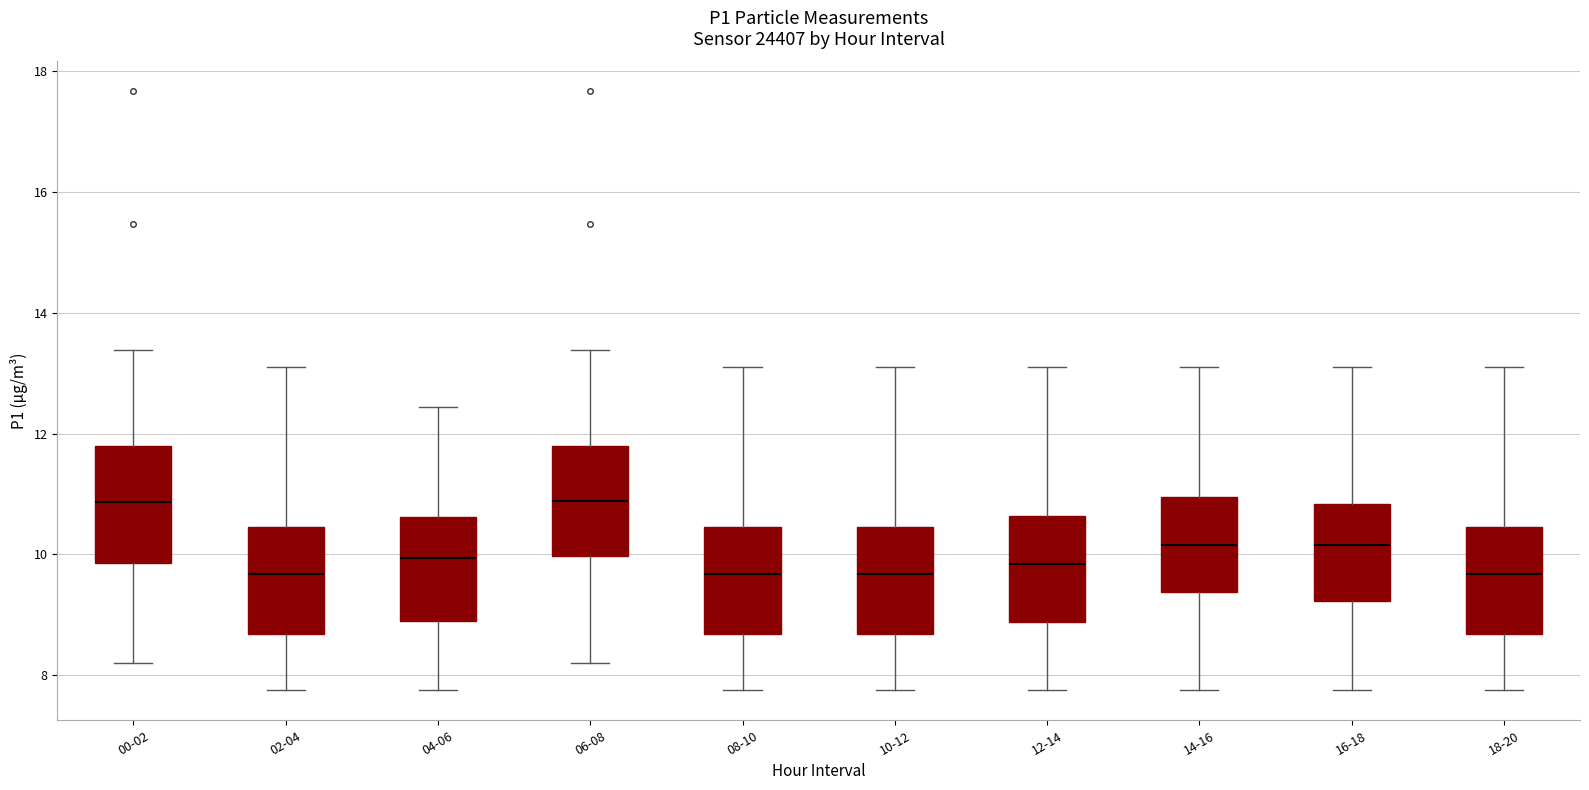

Reading left to right, read every box against the y-axis: the position of its median line, the range the box covers, and the ends of its whiskers. The values are not printed on the chart, so give them approximately, as read against the axis.

00-02: median 10.8, box 9.8 to 11.8, whiskers 8.2 to 13.4
02-04: median 9.6, box 8.6 to 10.4, whiskers 7.8 to 13.2
04-06: median 10.0, box 8.8 to 10.6, whiskers 7.8 to 12.4
06-08: median 10.8, box 10.0 to 11.8, whiskers 8.2 to 13.4
08-10: median 9.6, box 8.6 to 10.4, whiskers 7.8 to 13.2
10-12: median 9.6, box 8.6 to 10.4, whiskers 7.8 to 13.2
12-14: median 9.8, box 8.8 to 10.6, whiskers 7.8 to 13.2
14-16: median 10.2, box 9.4 to 11.0, whiskers 7.8 to 13.2
16-18: median 10.2, box 9.2 to 10.8, whiskers 7.8 to 13.2
18-20: median 9.6, box 8.6 to 10.4, whiskers 7.8 to 13.2